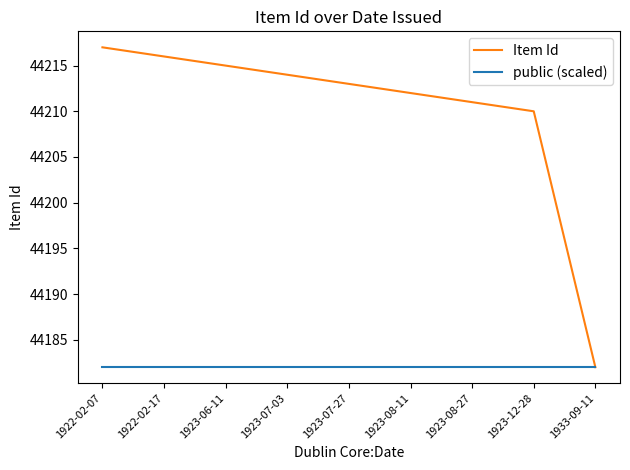

What is the difference between the maximum and minimum values in the Item Id series?

35